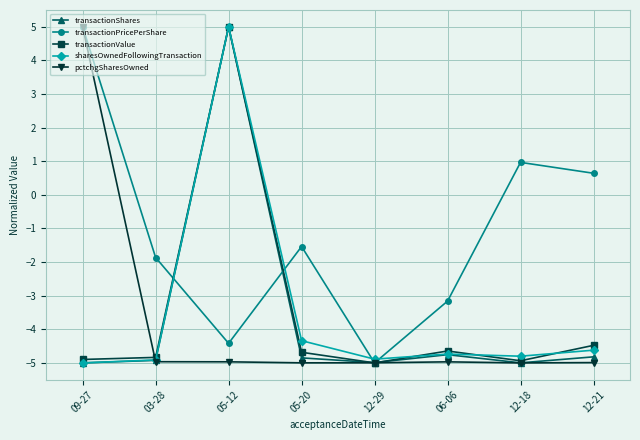

The value of transactionShares at 12-18 is -5.0. True or false?

True